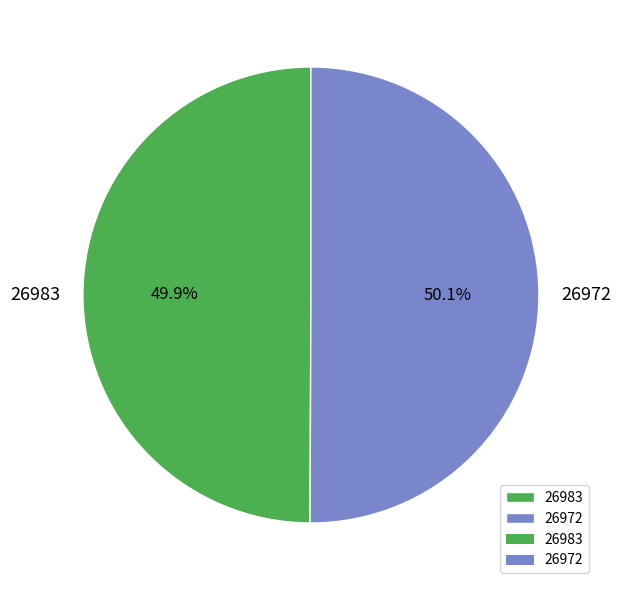

Do 26983 and 26972 together represent more than half of the pie?

Yes